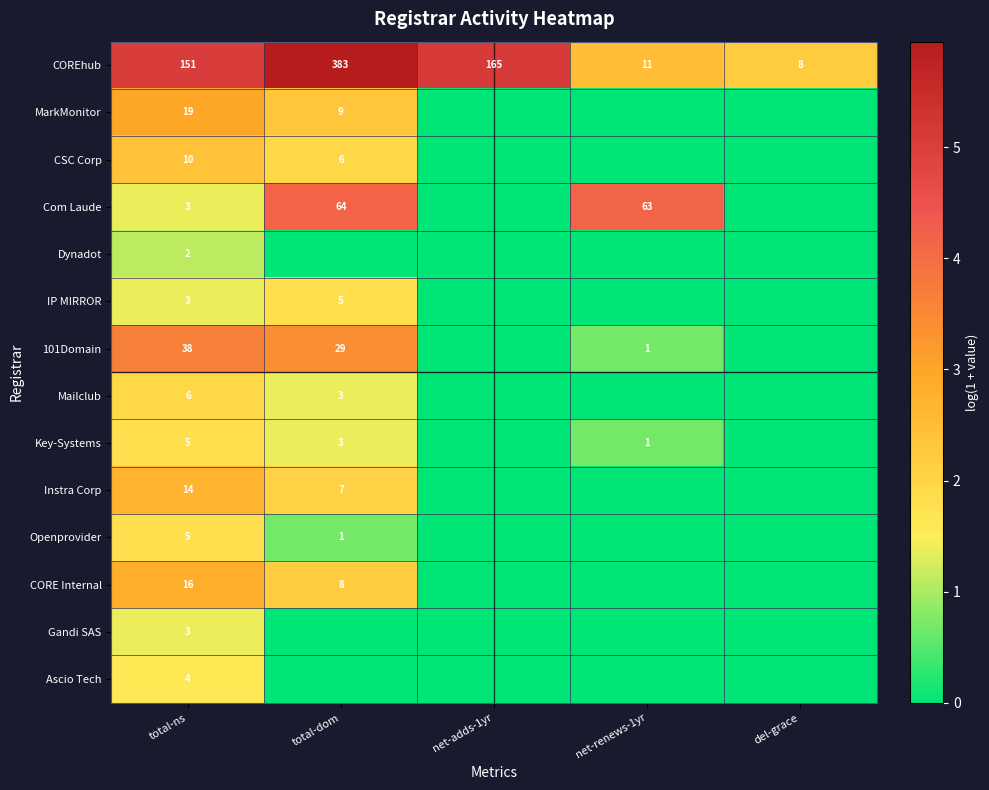

The Instra Corp series shows 4 at total-ns. True or false?

False